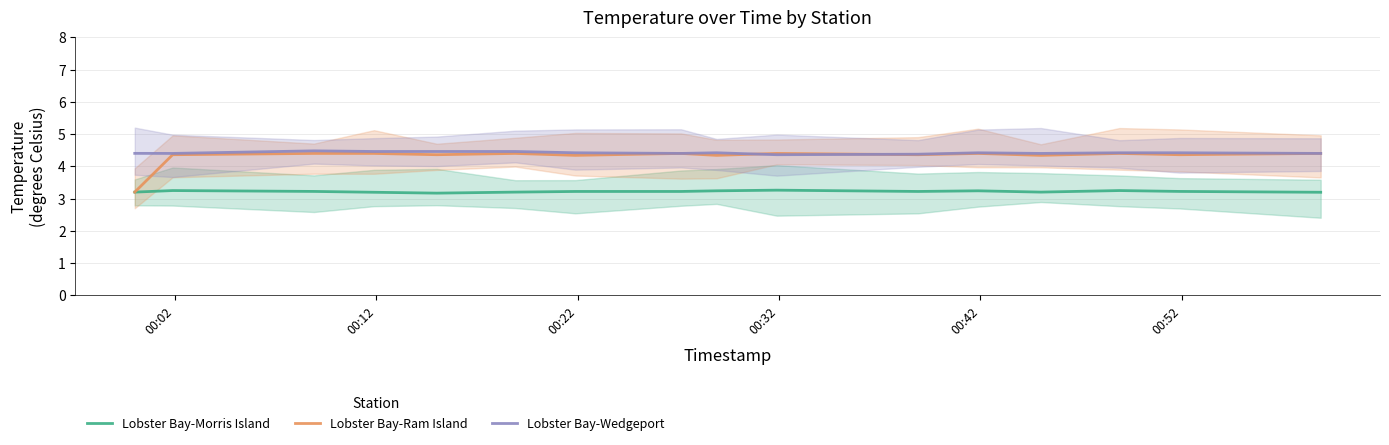

In Lobster Bay-Morris Island, how many points are higher than both neighbors (excluding endpoints)?

4